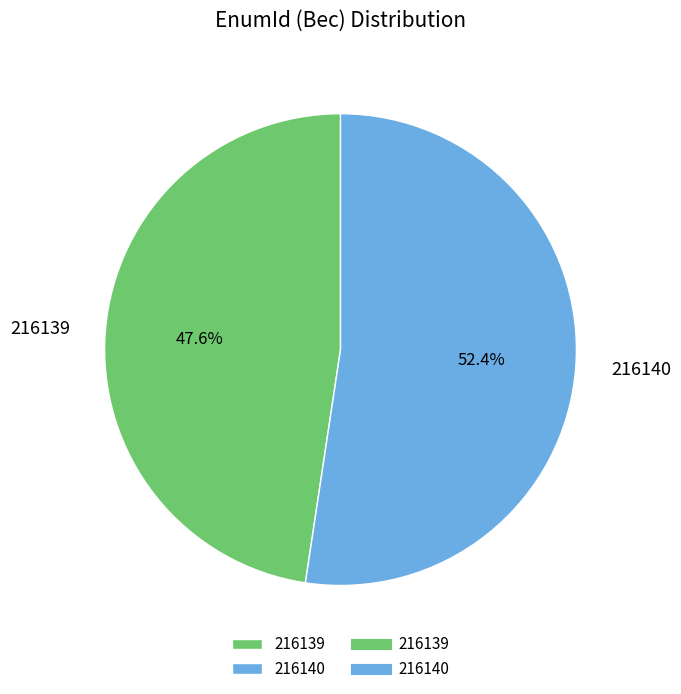

Count the number of slices in the pie.

2